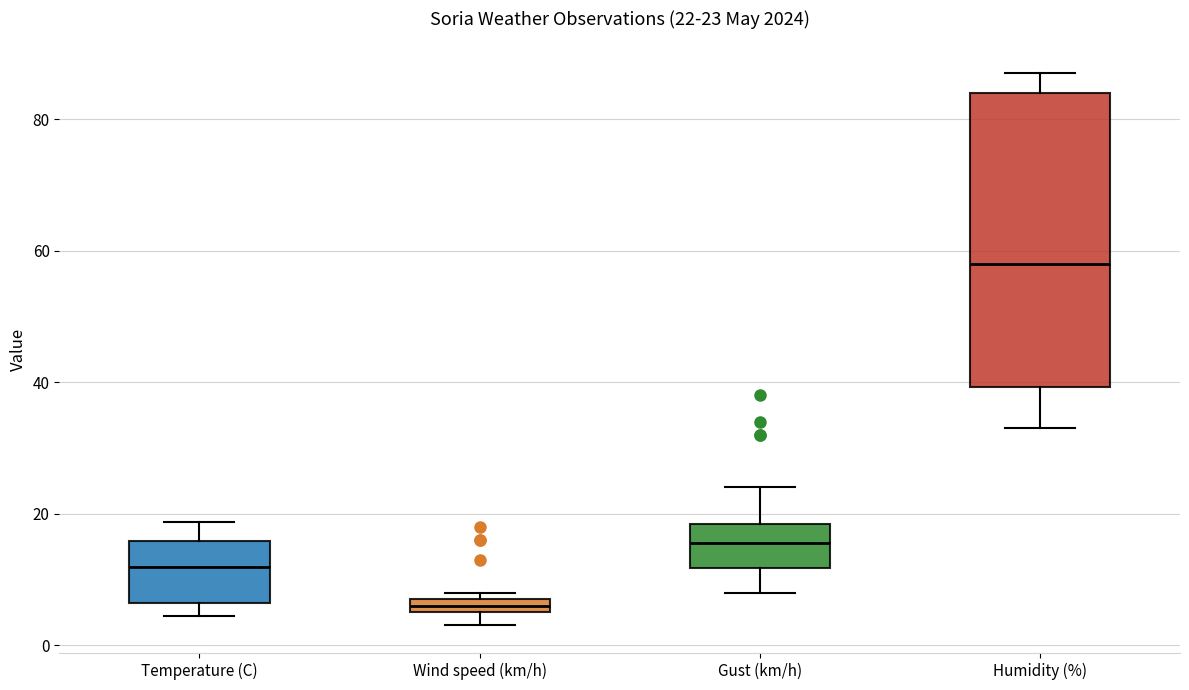

Which box is the tallest, from its lower edge to its upper edge?

Humidity (%)